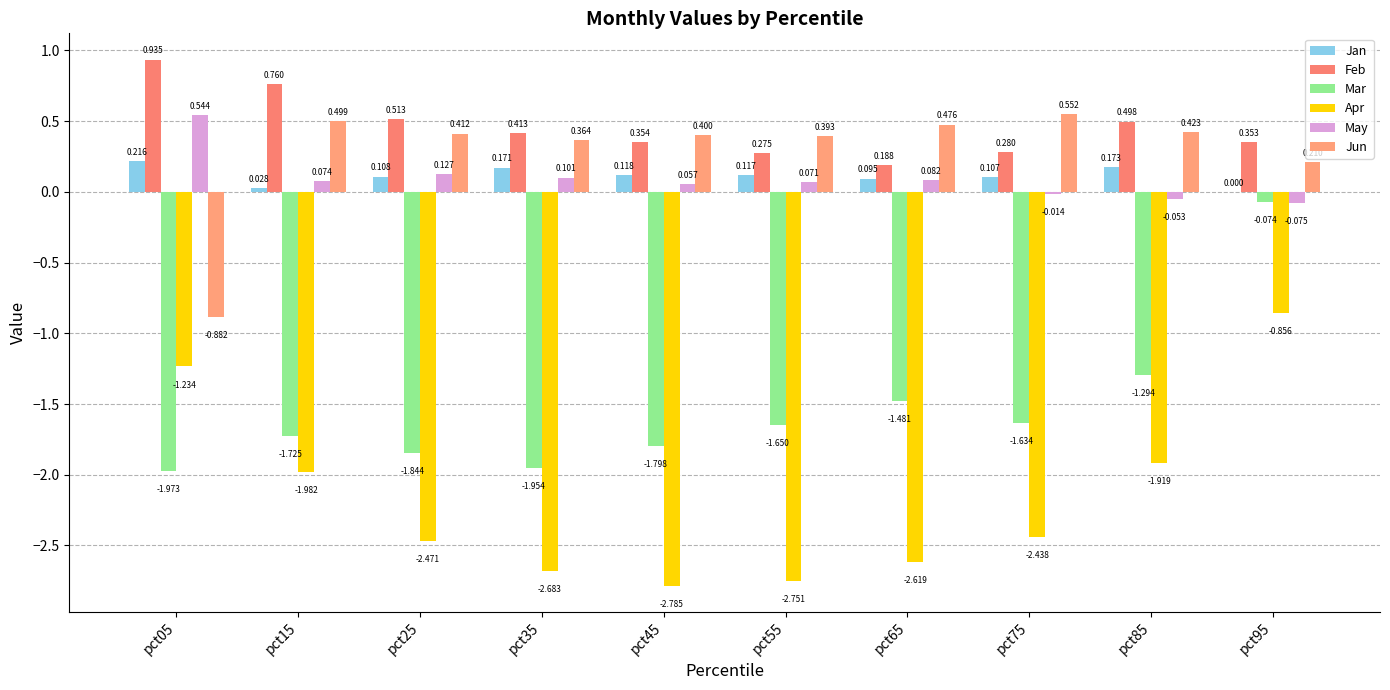

Reading left to right, extract all data points from this chart.

Jan: 0.2	0.0	0.1	0.2	0.1	0.1	0.1	0.1	0.2	0.0
Feb: 0.9	0.8	0.5	0.4	0.4	0.3	0.2	0.3	0.5	0.4
Mar: -2.0	-1.7	-1.8	-2.0	-1.8	-1.6	-1.5	-1.6	-1.3	-0.1
Apr: -1.2	-2.0	-2.5	-2.7	-2.8	-2.8	-2.6	-2.4	-1.9	-0.9
May: 0.5	0.1	0.1	0.1	0.1	0.1	0.1	-0.0	-0.1	-0.1
Jun: -0.9	0.5	0.4	0.4	0.4	0.4	0.5	0.6	0.4	0.2